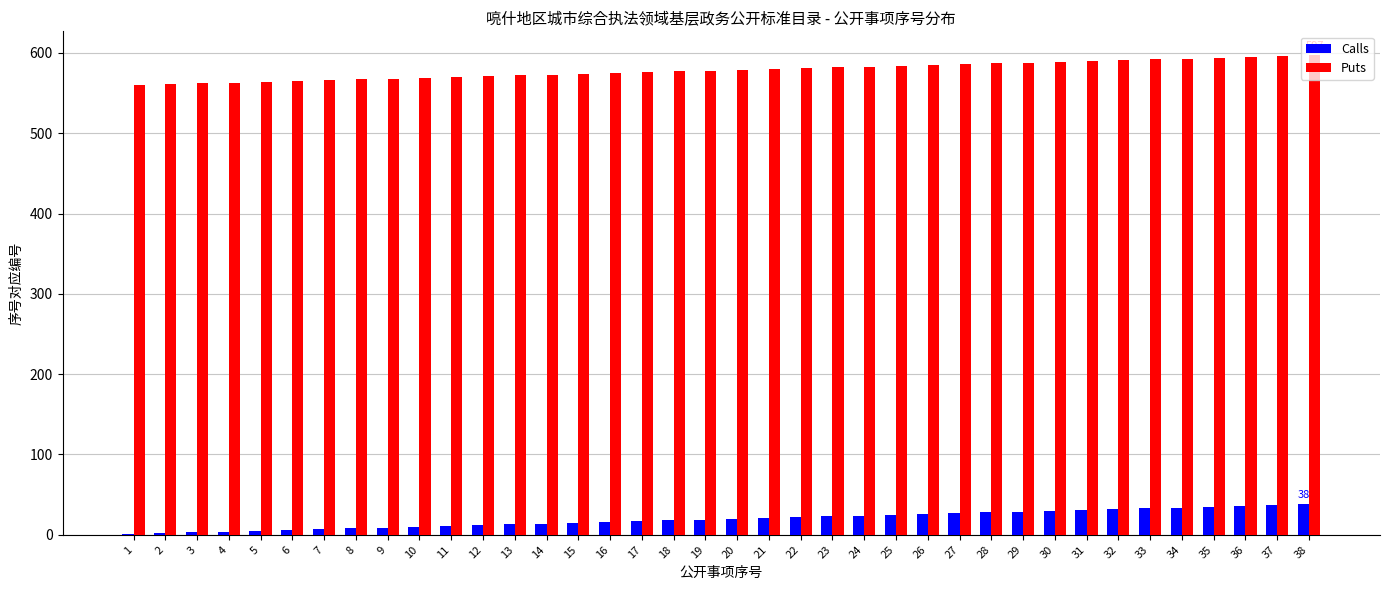

What is the sum of all Puts values?

21983